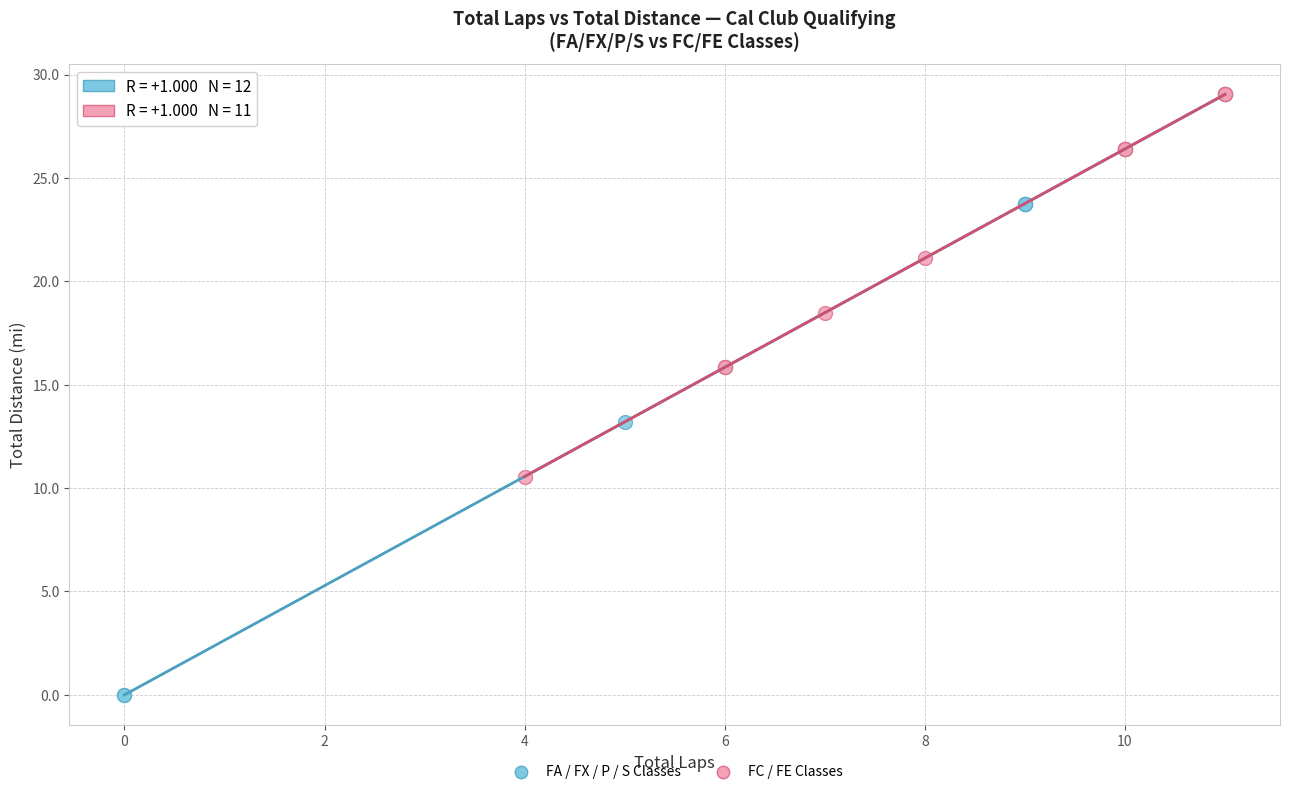

Which series has the widest spread of Y values?

FA / FX / P / S Classes